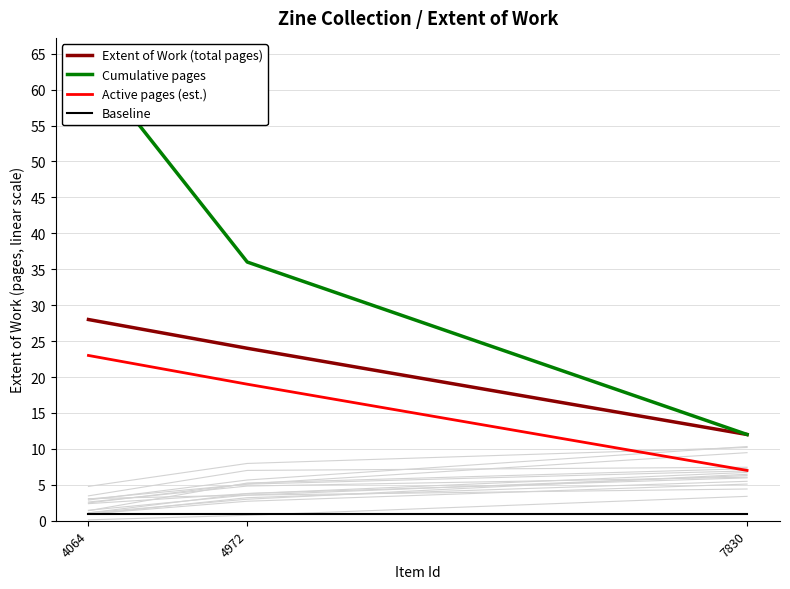

What is the sum of all Active pages (est.) values?

49